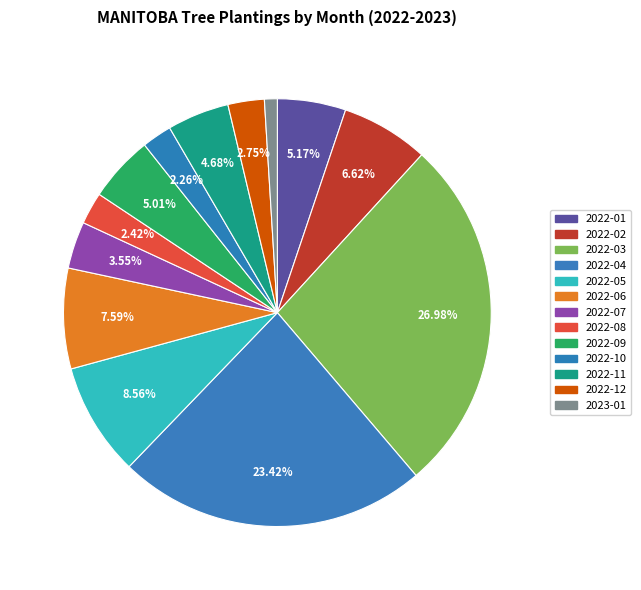

To the nearest percent, what is the difference between the 2023-01 and 2022-05 slice percentages?

8%